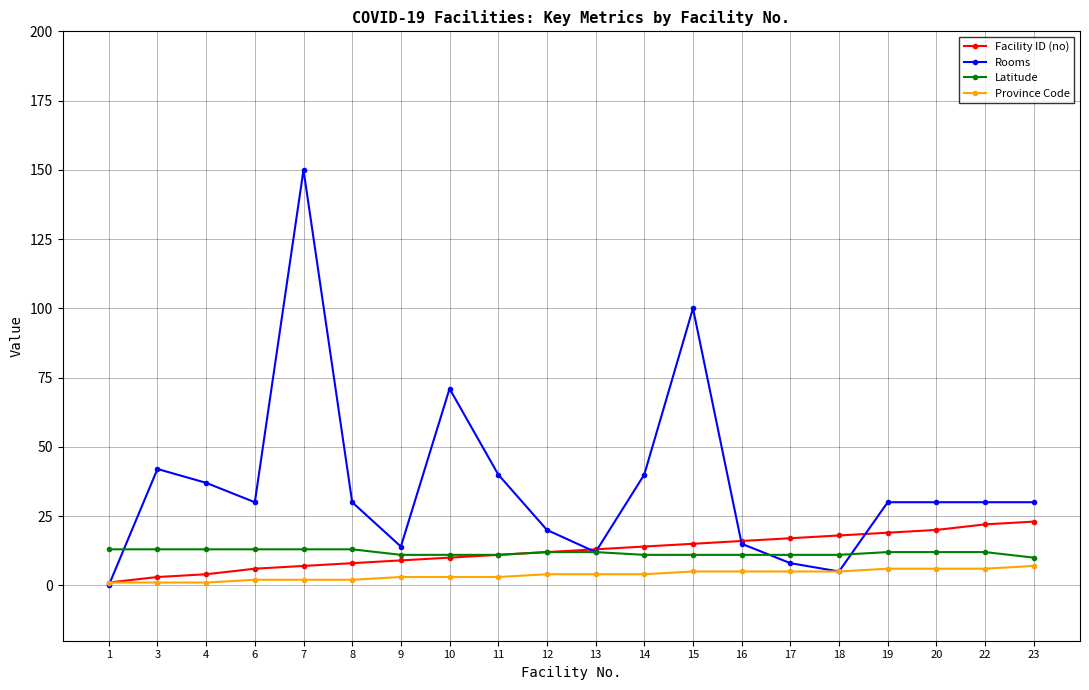

Is the value of Facility ID (no) at 20 greater than the value of Province Code at 17?

Yes